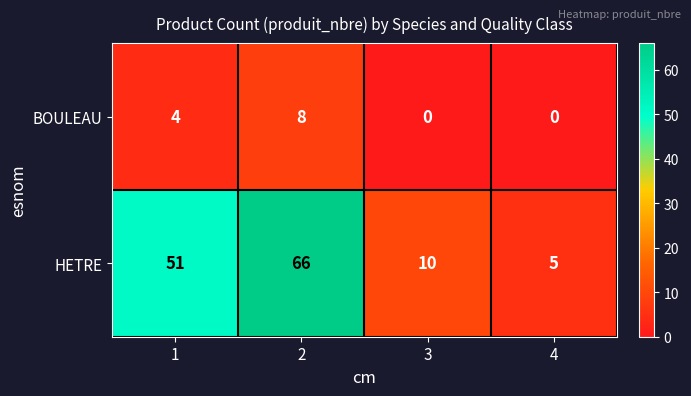

Rank the series at 1 from lowest to highest value.

BOULEAU, HETRE